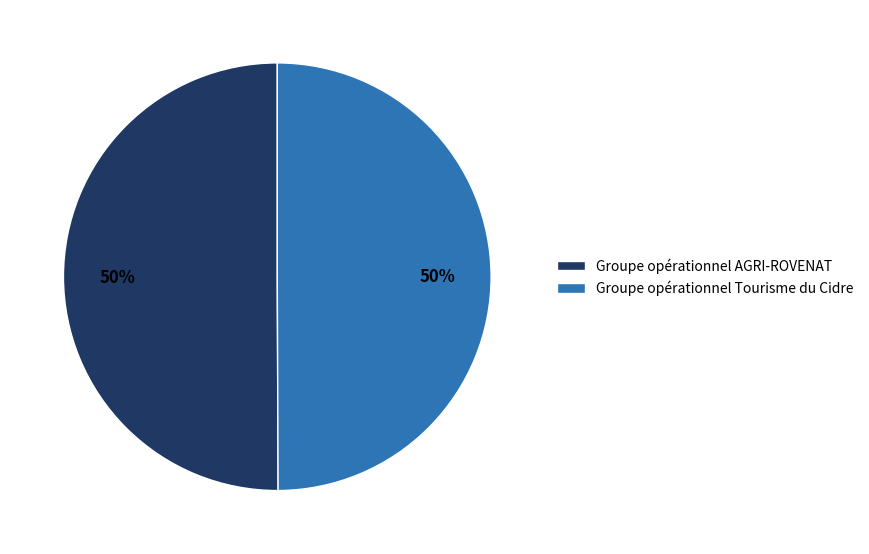

To the nearest percent, what is the average slice percentage?

50%